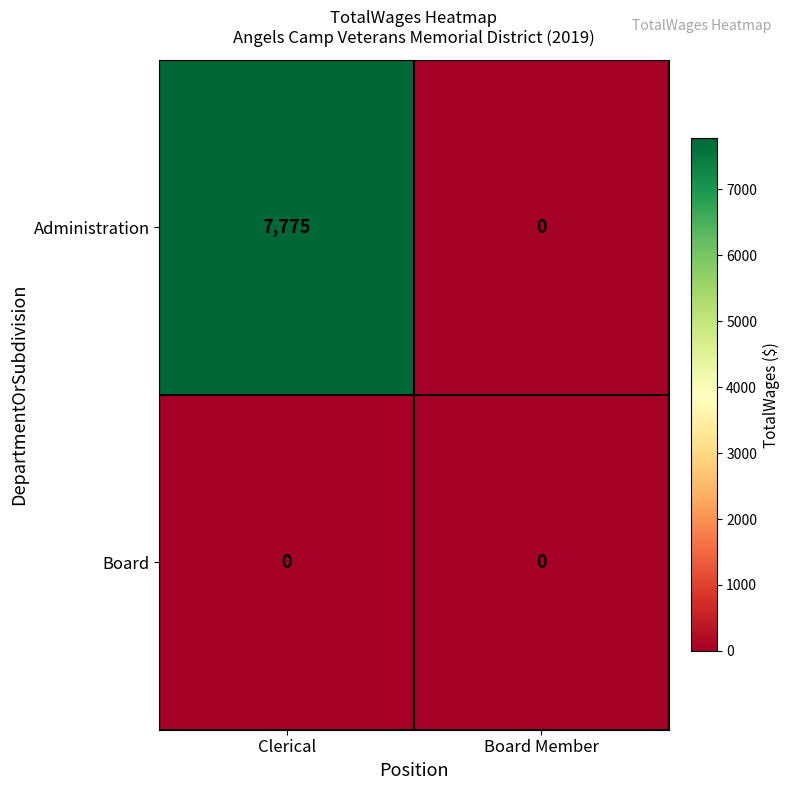

Where is Administration nearest to the value 3887?

Board Member